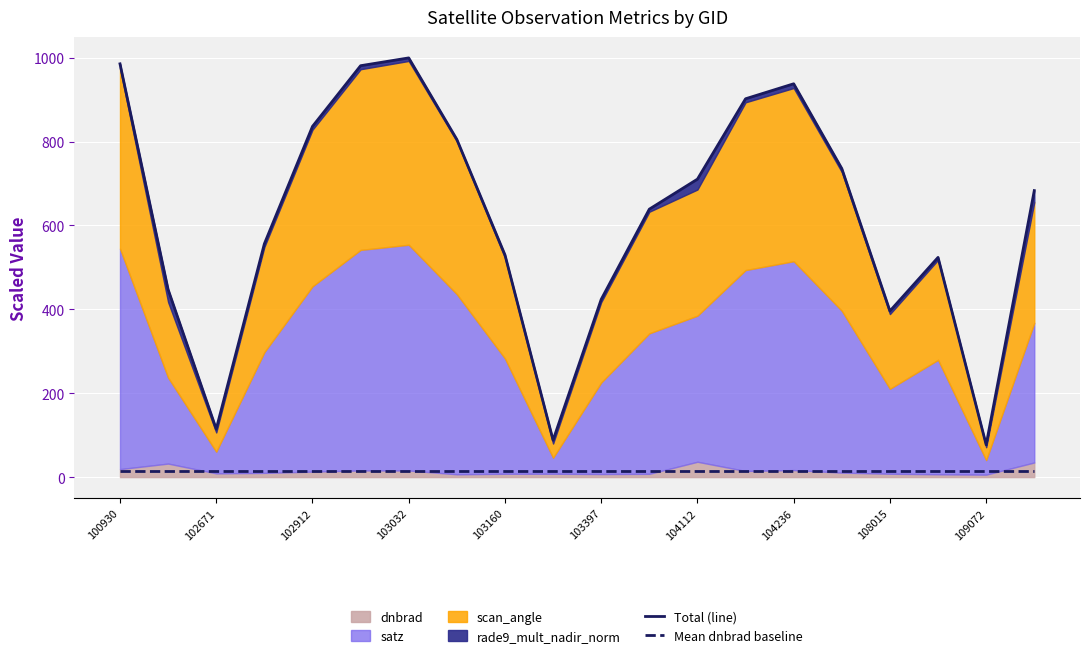

True or false: Total (line) and Mean dnbrad baseline intersect in this chart.

False